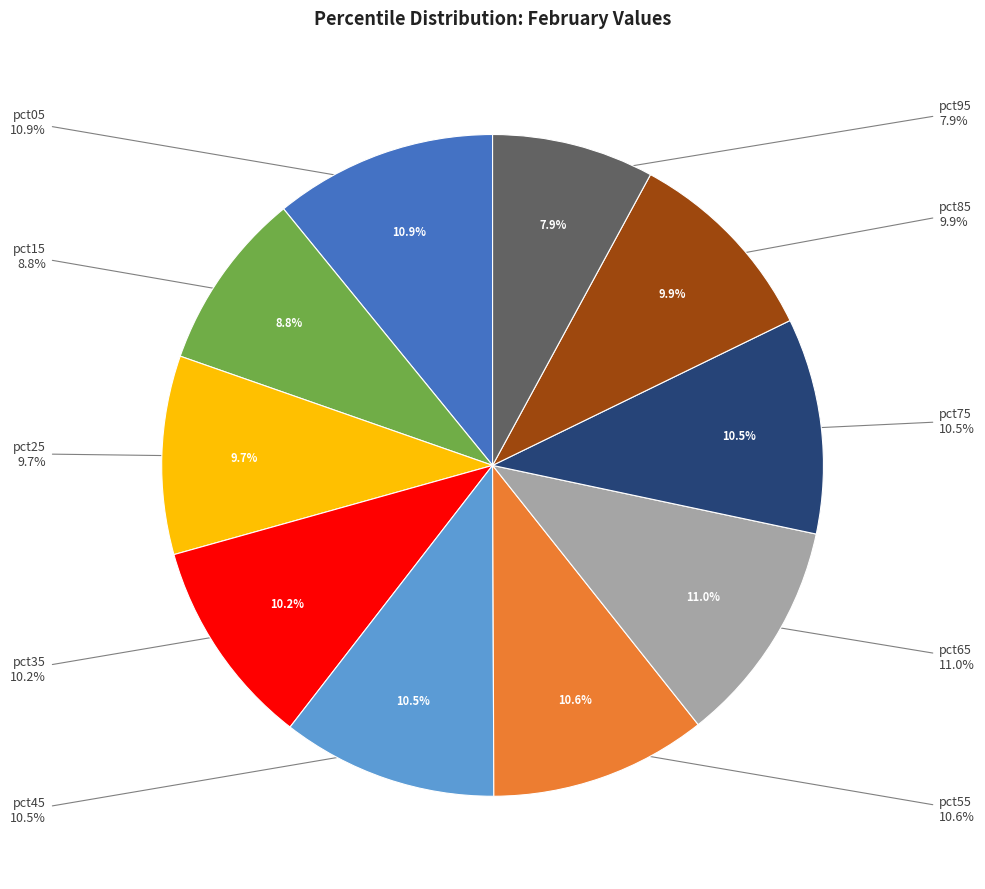

What is the ratio of the value at pct55 to the value at pct35?

1.0